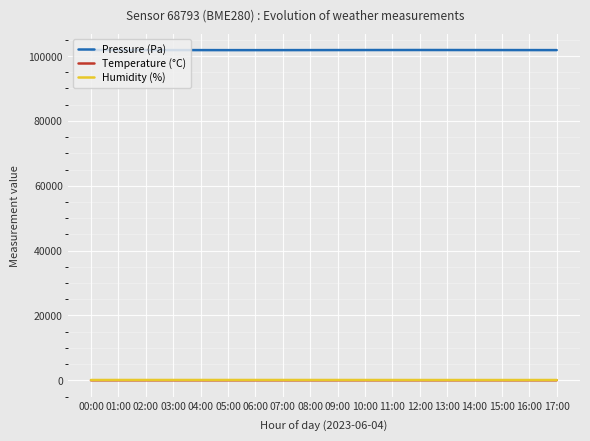

Is the value of Pressure (Pa) at 01:00 greater than the value of Humidity (%) at 12:00?

Yes